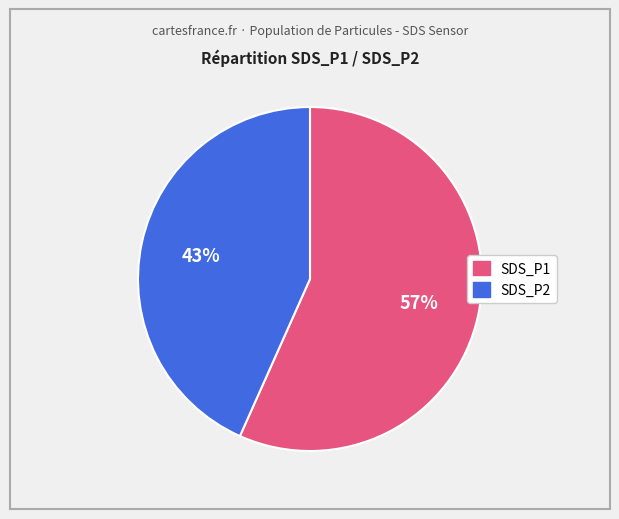

The SDS_P1 slice represents 42% of the pie. True or false?

False